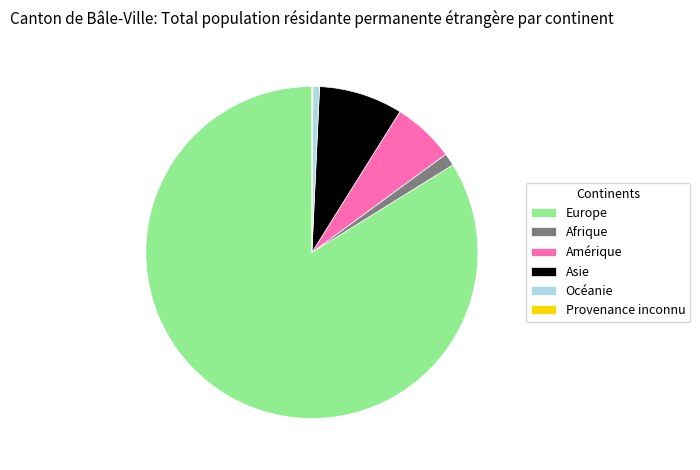

True or false: Océanie accounts for 1% of the total.

True